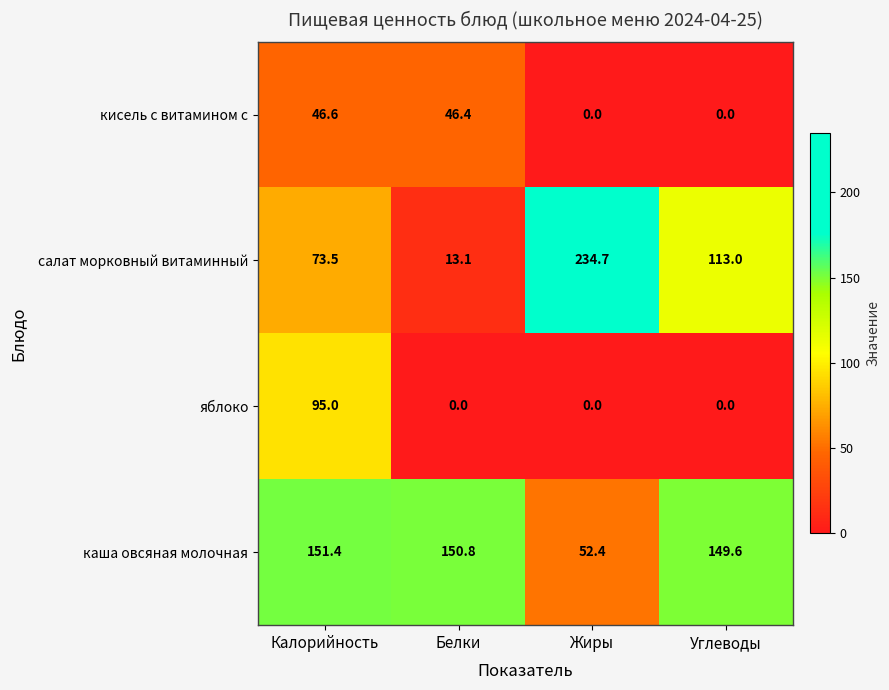

Which series has the widest spread of values?

салат морковный витаминный